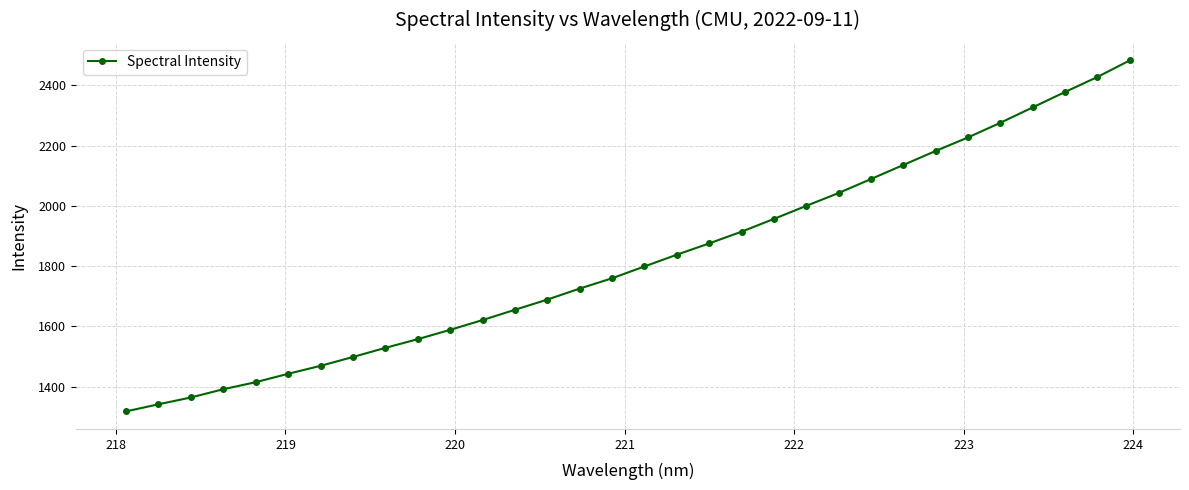

What is the value of the 13th point from the left?

1655.2